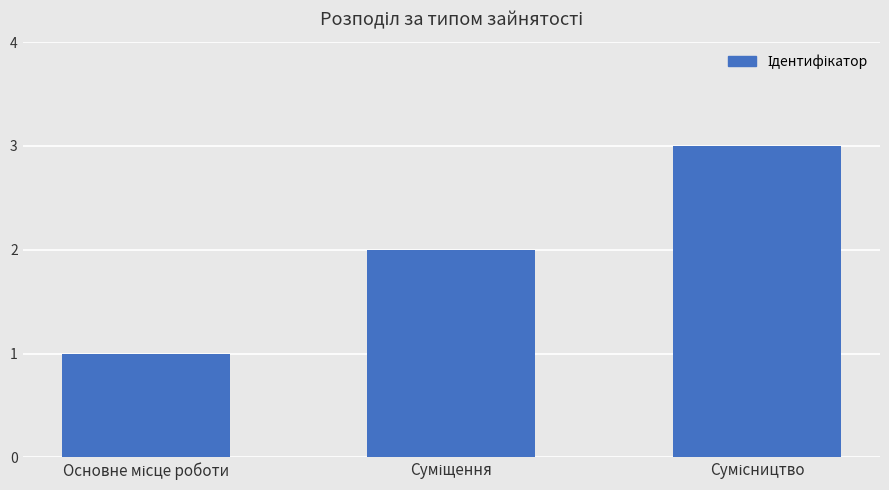

What is the sum of all values?

6